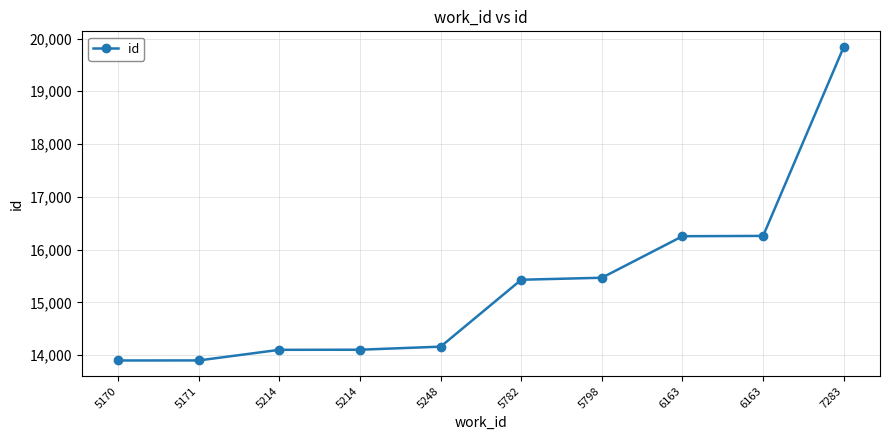

How many lines are shown in the chart?

1